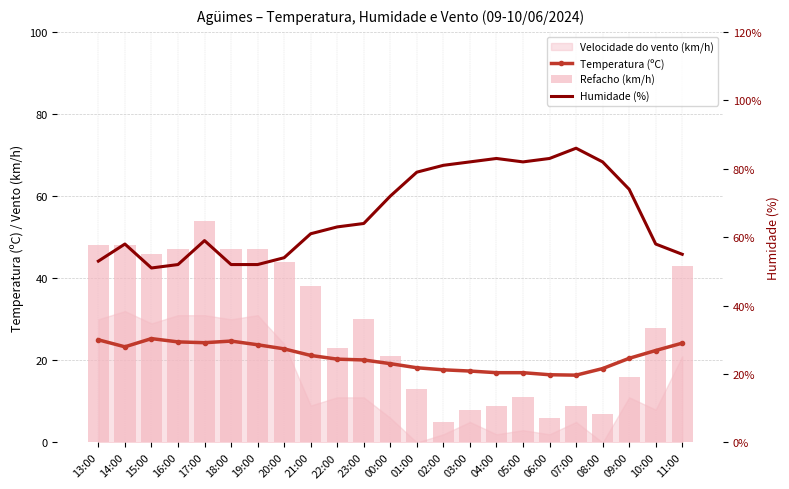

What is the maximum value for Refacho (km/h)?

54.0